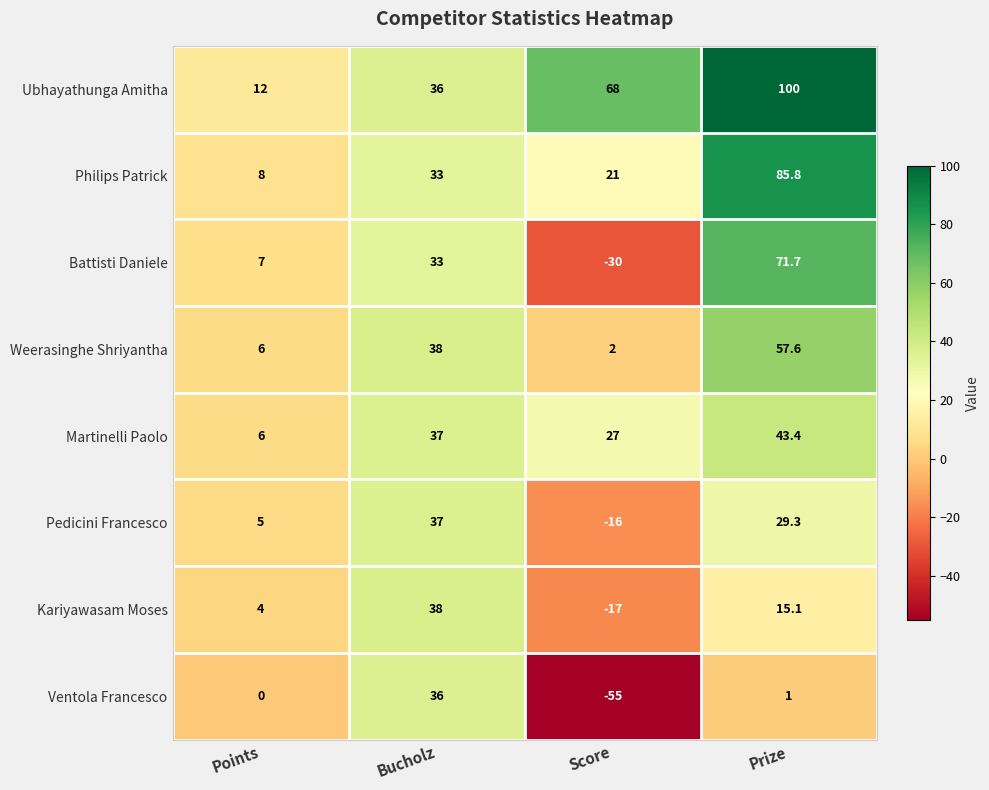

At which category does the chart reach its minimum across all series?

Score